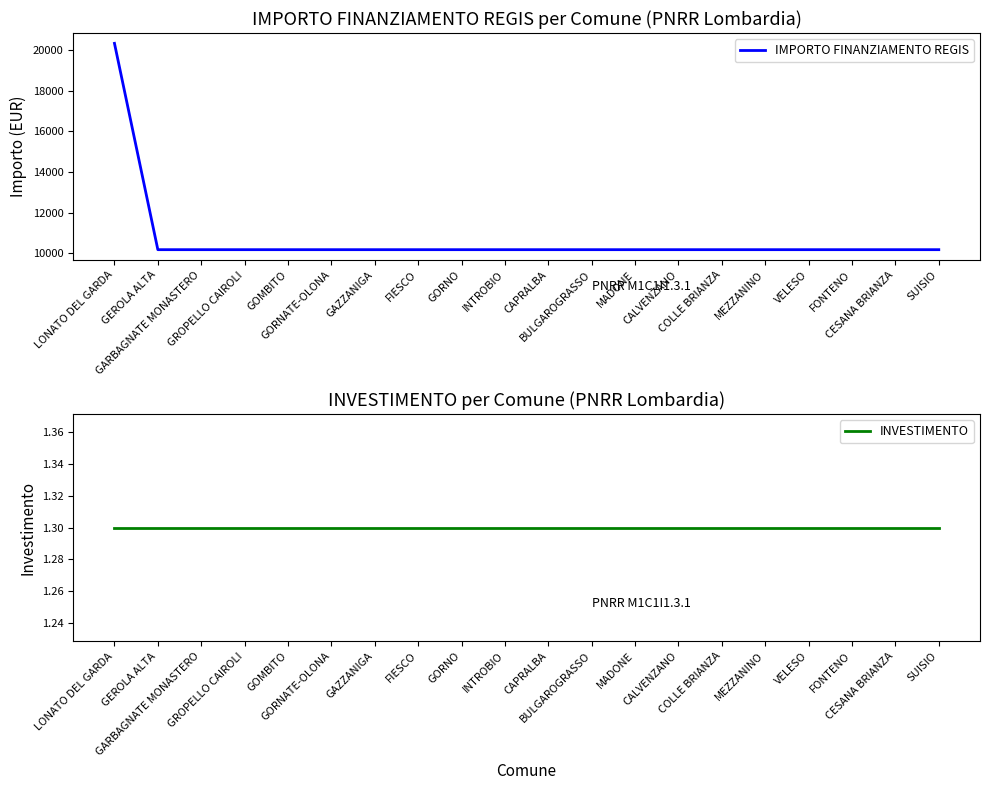

What is the total value across all series at GARBAGNATE MONASTERO?

10173.3